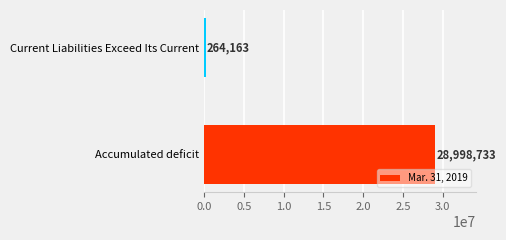

What is the smallest value displayed?

264163